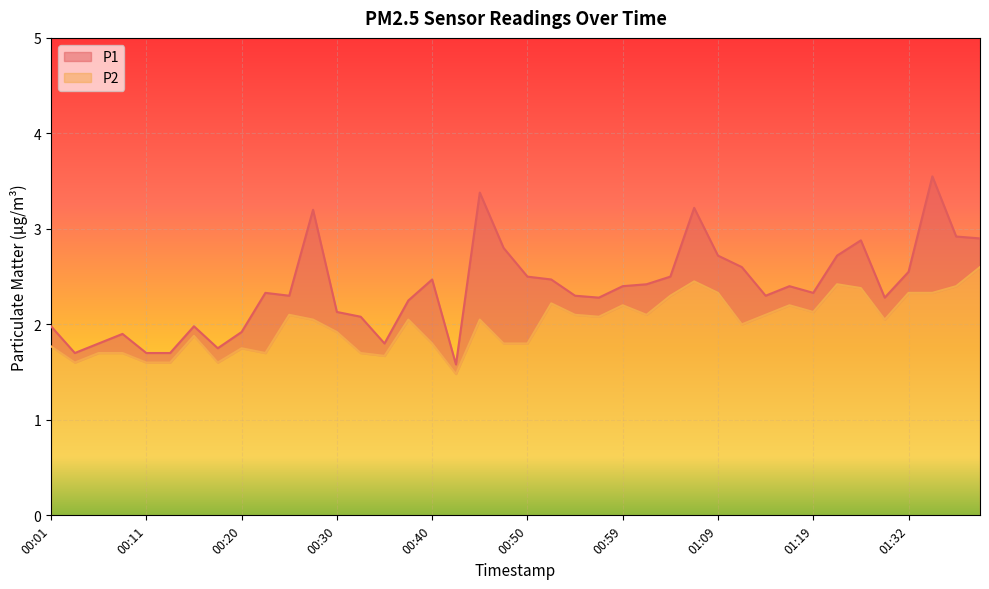

True or false: P1 has a value of 3.4 at 00:40.

False